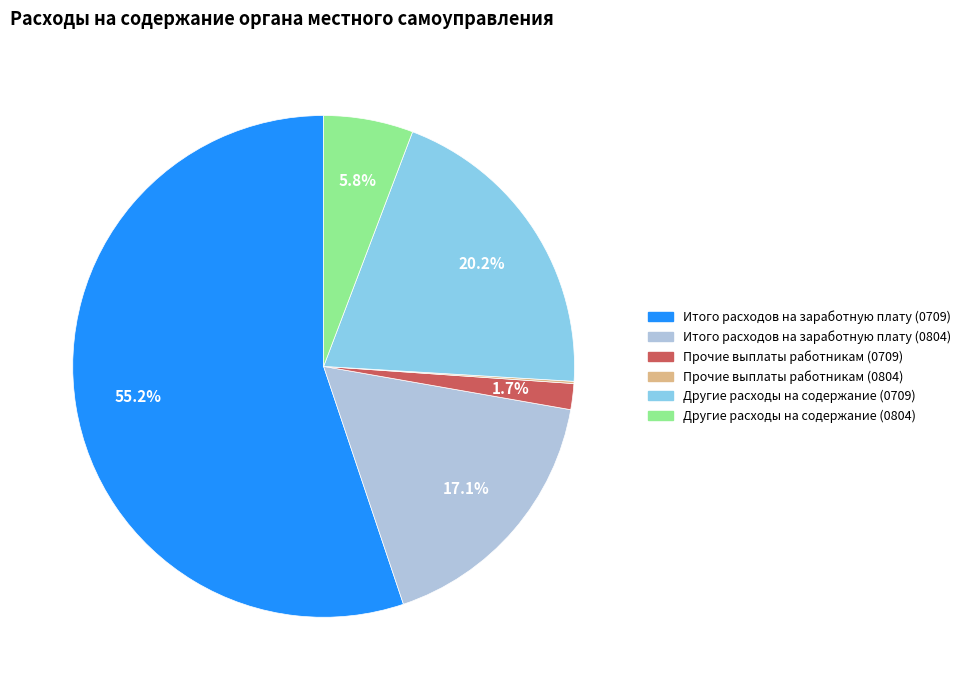

To the nearest percent, what portion does Итого расходов на заработную плату (0804) represent?

17%